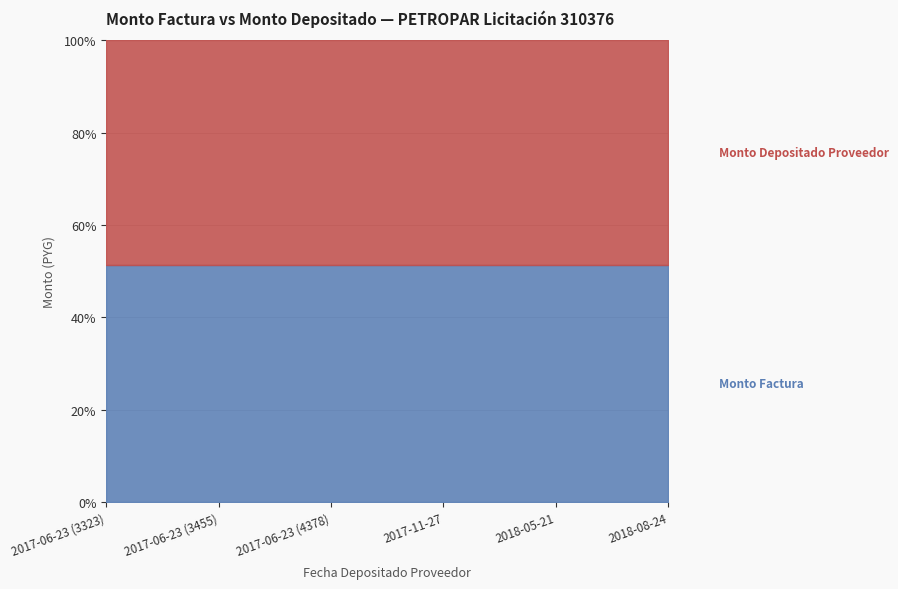

Does the chart display data point markers on the line(s)?

No